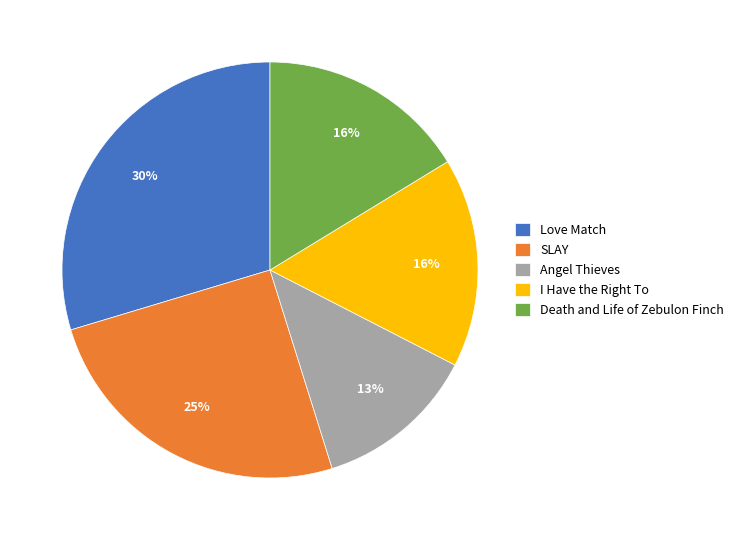

Does any single category account for the majority?

No